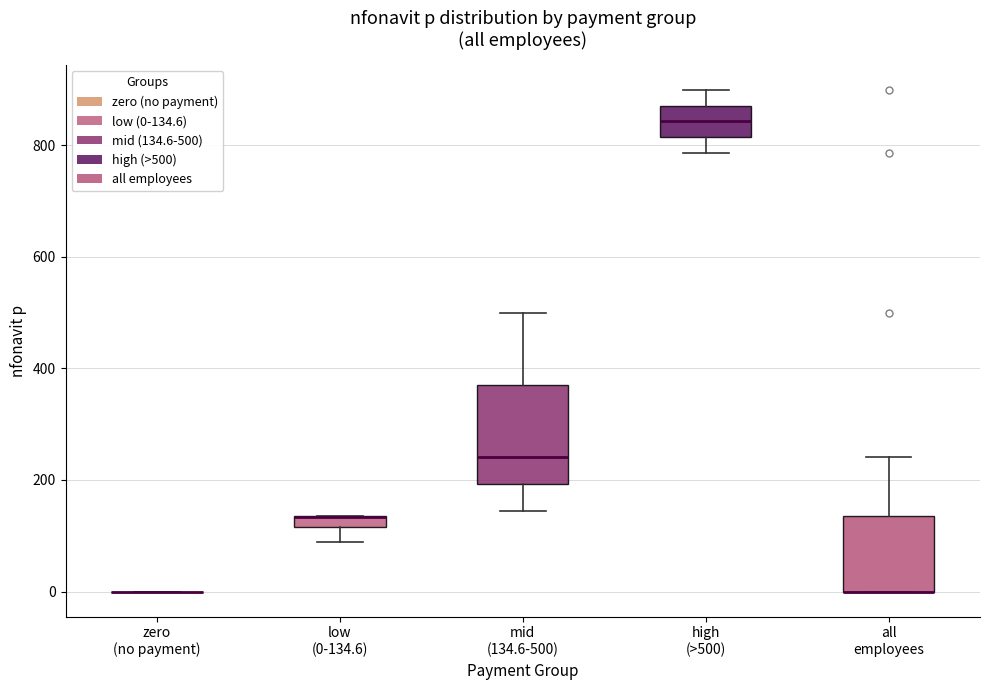

Comparing the boxes themselves (not the whiskers), which one is the tallest?

mid (134.6-500)